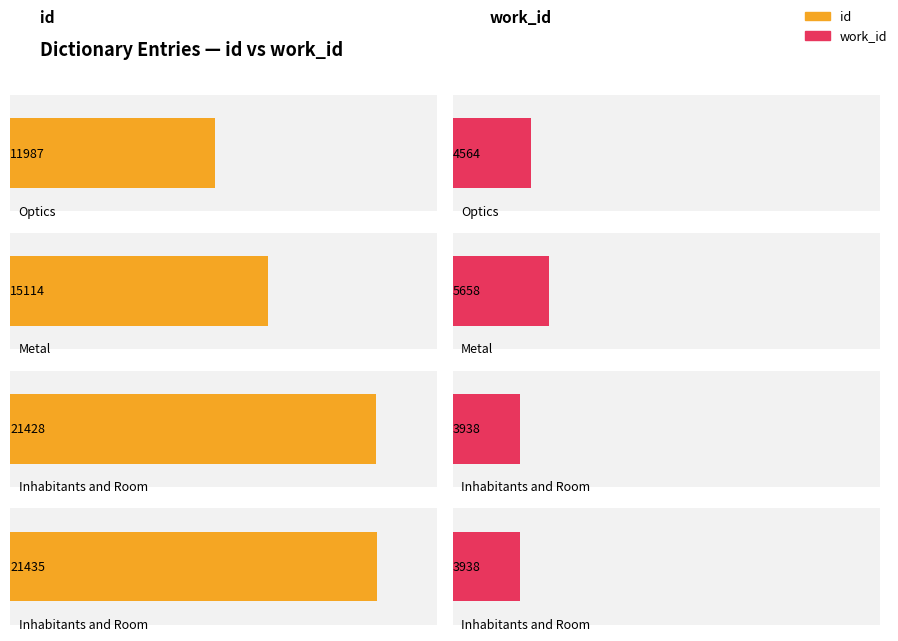

What is the difference between the maximum and minimum values in the id series?

9448